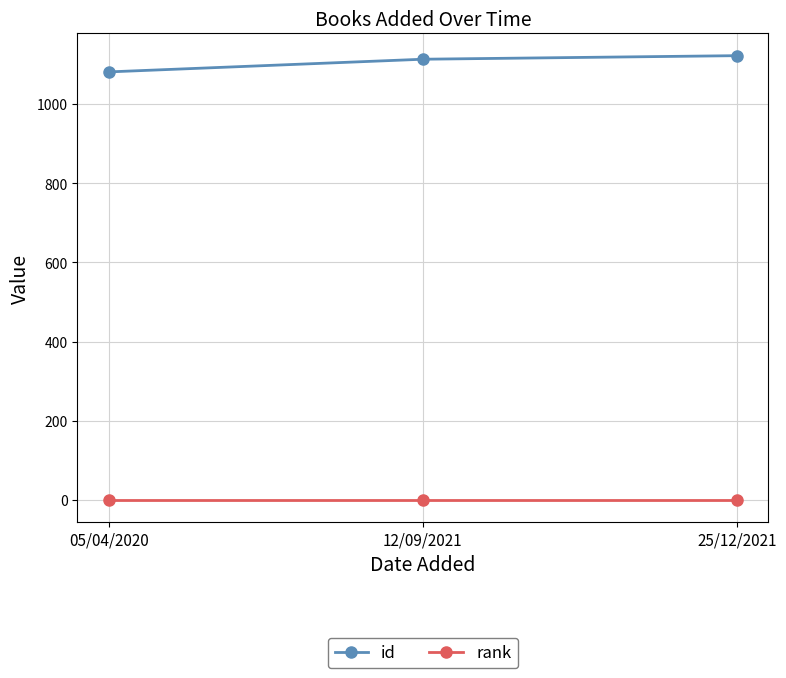

Count the number of categories in the chart.

3